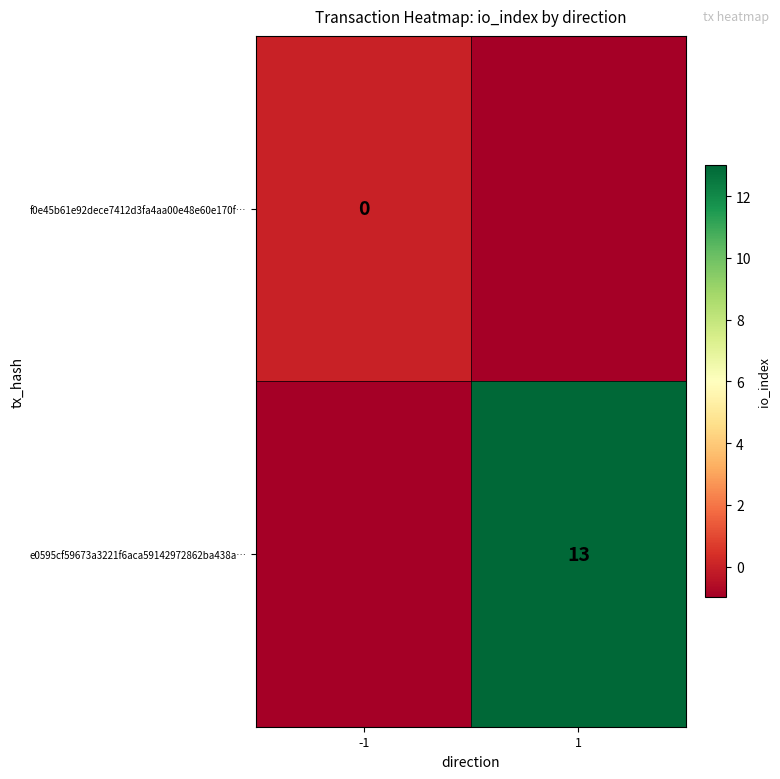

Is the value of f0e45b61e92dece7412d3fa4aa00e48e60e170f… at -1 greater than the value of e0595cf59673a3221f6aca59142972862ba438a… at 1?

No